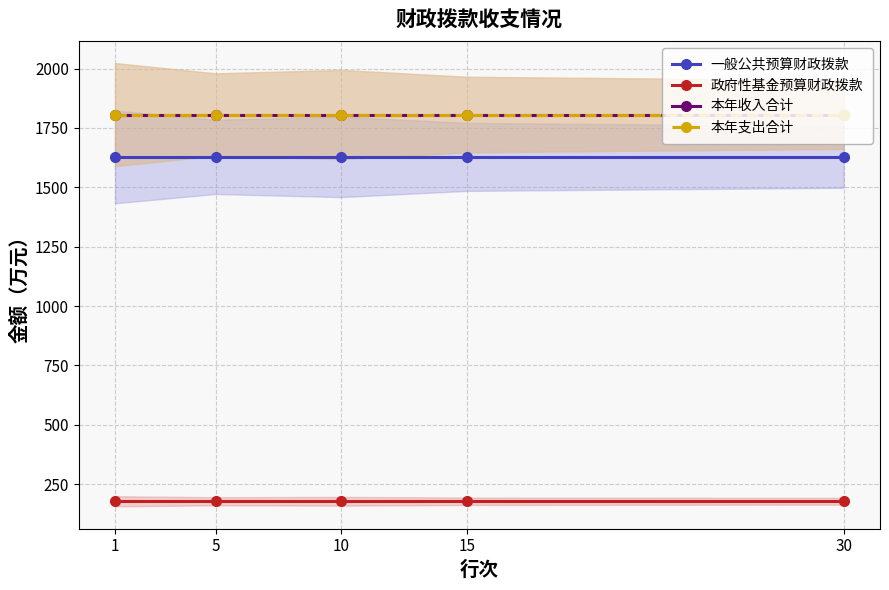

Rank the categories by 本年收入合计 value from lowest to highest.

1, 5, 10, 15, 30